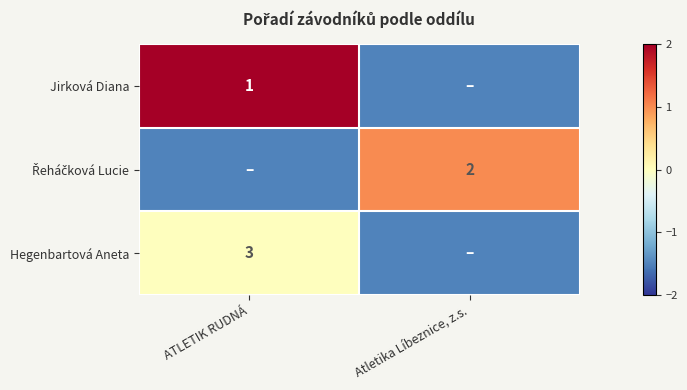

True or false: Hegenbartová Aneta has a value of 3.0 at ATLETIK RUDNÁ.

True